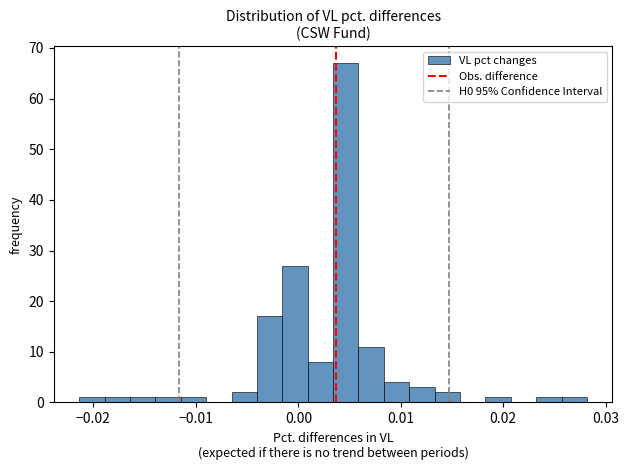

Around what value on the x-axis is the tallest bar? Give the approximate position of its centre, as read against the axis.

0.005